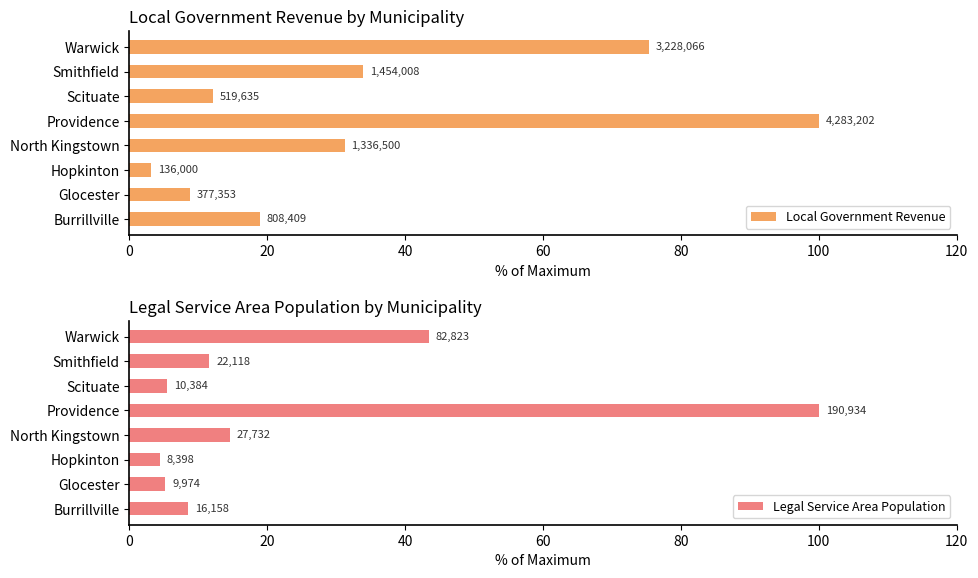

What is the value of the Legal Service Area Population bar at the 7th from the left?

11.6